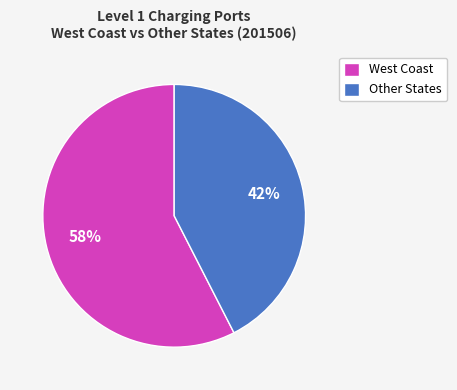

Is it true that West Coast is 58% of the pie?

True